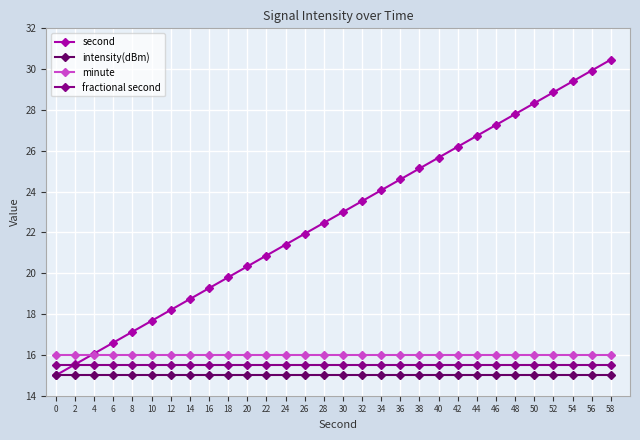

List the labels in order of second value, largest first.

58, 56, 54, 52, 50, 48, 46, 44, 42, 40, 38, 36, 34, 32, 30, 28, 26, 24, 22, 20, 18, 16, 14, 12, 10, 8, 6, 4, 2, 0